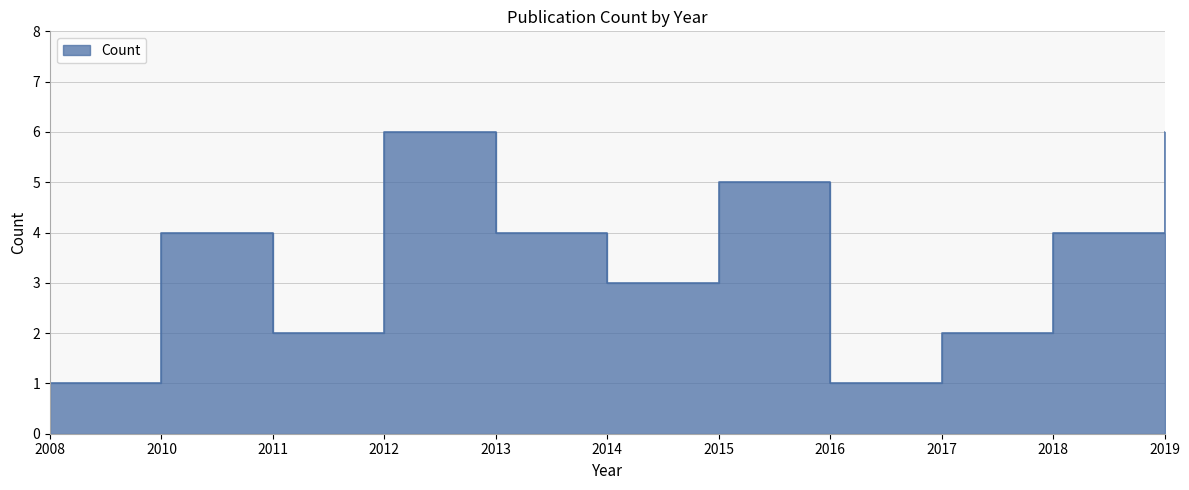

What is the difference between the maximum and minimum values?

5